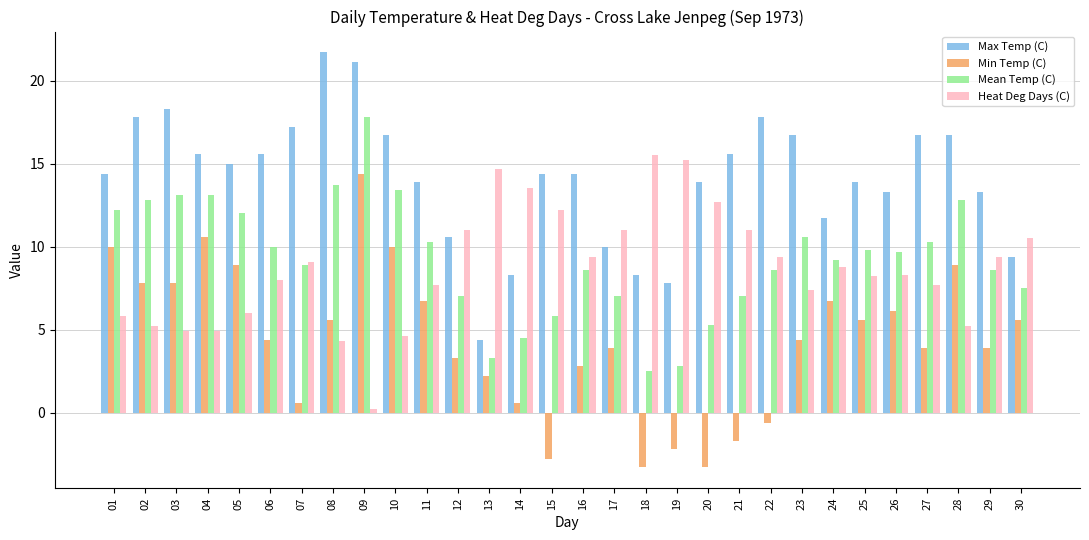

Between 27 and 28, which series saw the biggest shift?

Min Temp (C)